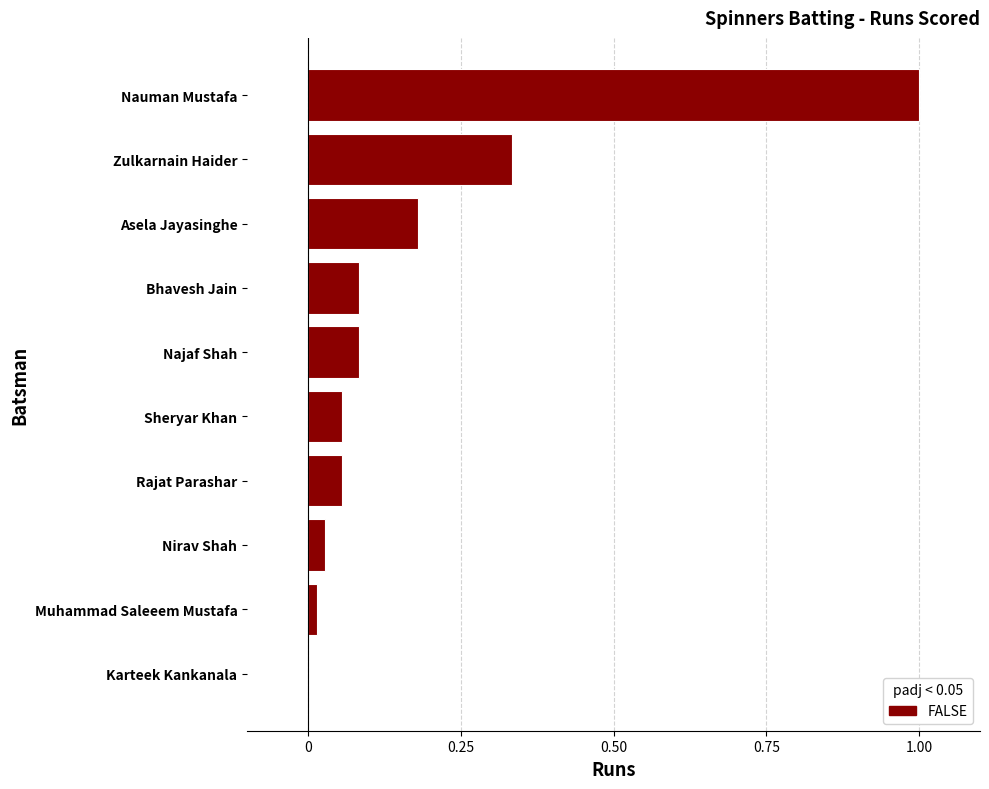

What value does the data have at Nauman Mustafa?

1.0